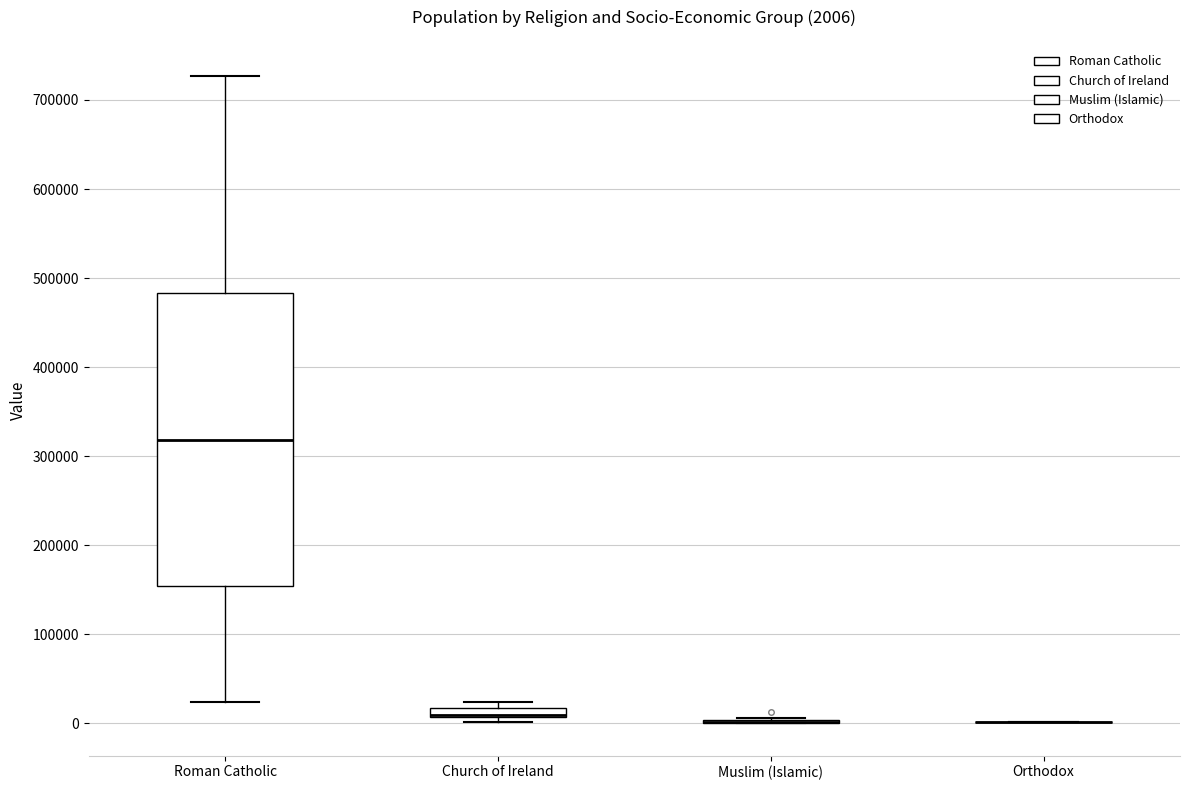

Comparing the boxes themselves (not the whiskers), which one is the tallest?

Roman Catholic